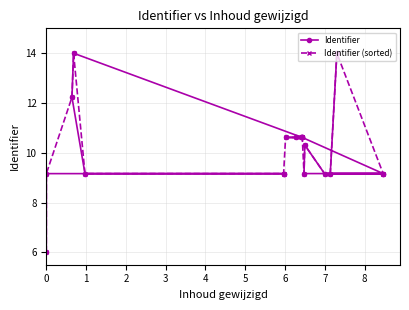

Which series has the largest total across all categories?

Identifier